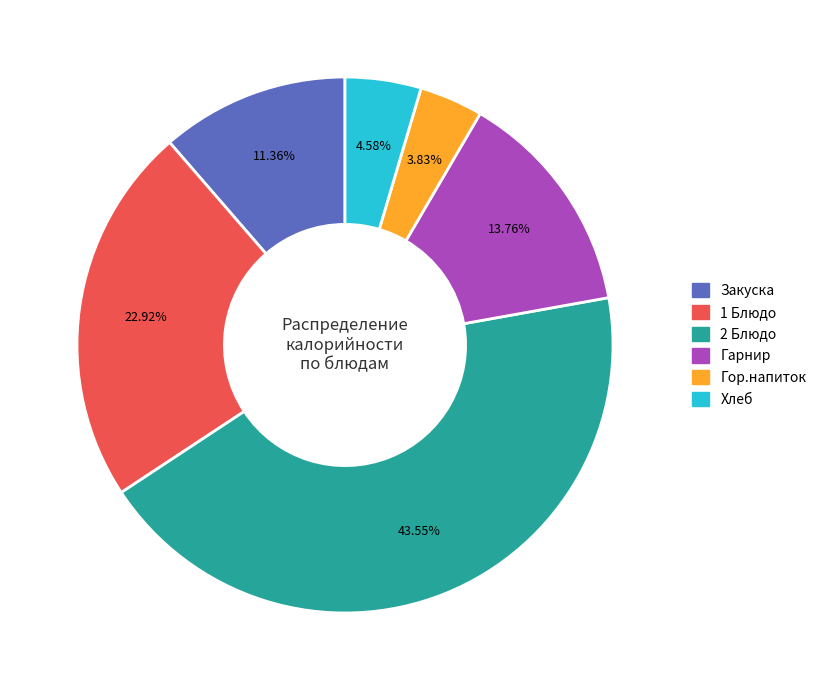

To the nearest percent, what is the difference between the largest and smallest slice percentages?

40%